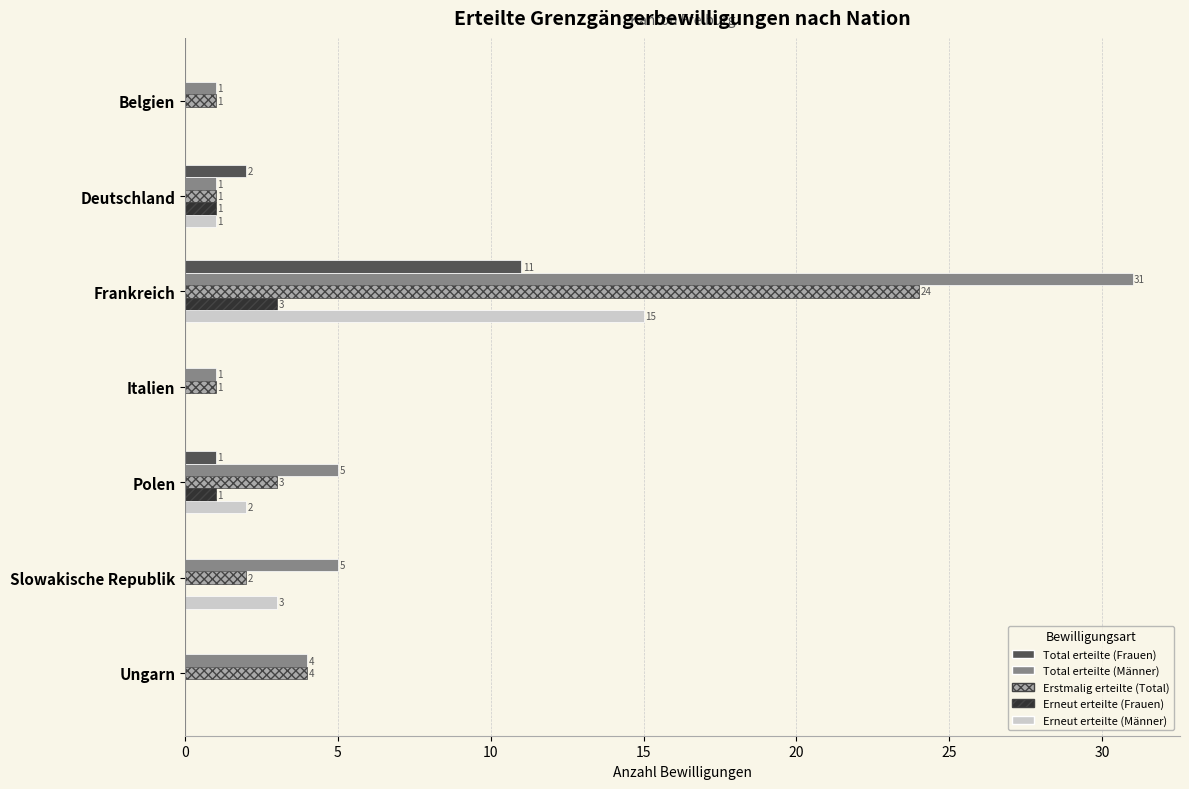

Between Frankreich and Italien, which series saw the biggest shift?

Total erteilte (Männer)